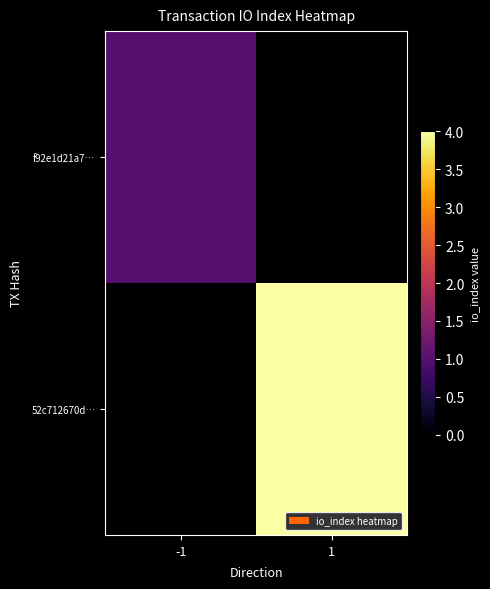

Reading right to left, list all the values displayed in this chart.

f92e1d21a7…: 1=0	-1=1
52c712670d…: 1=4	-1=0